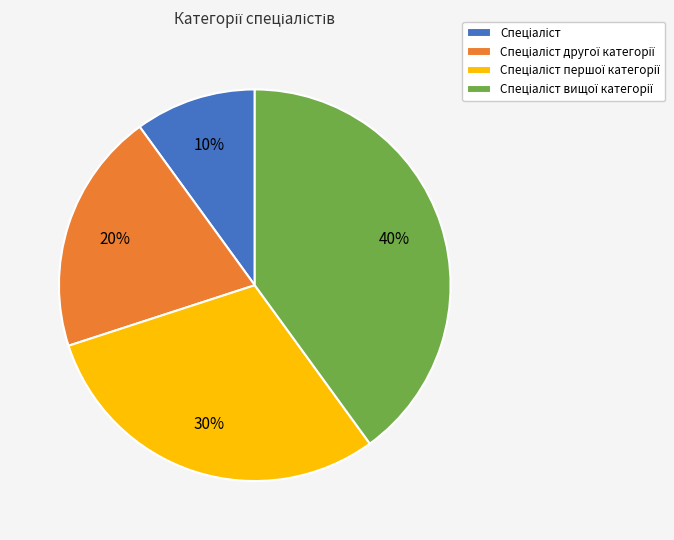

Does any single category account for the majority?

No